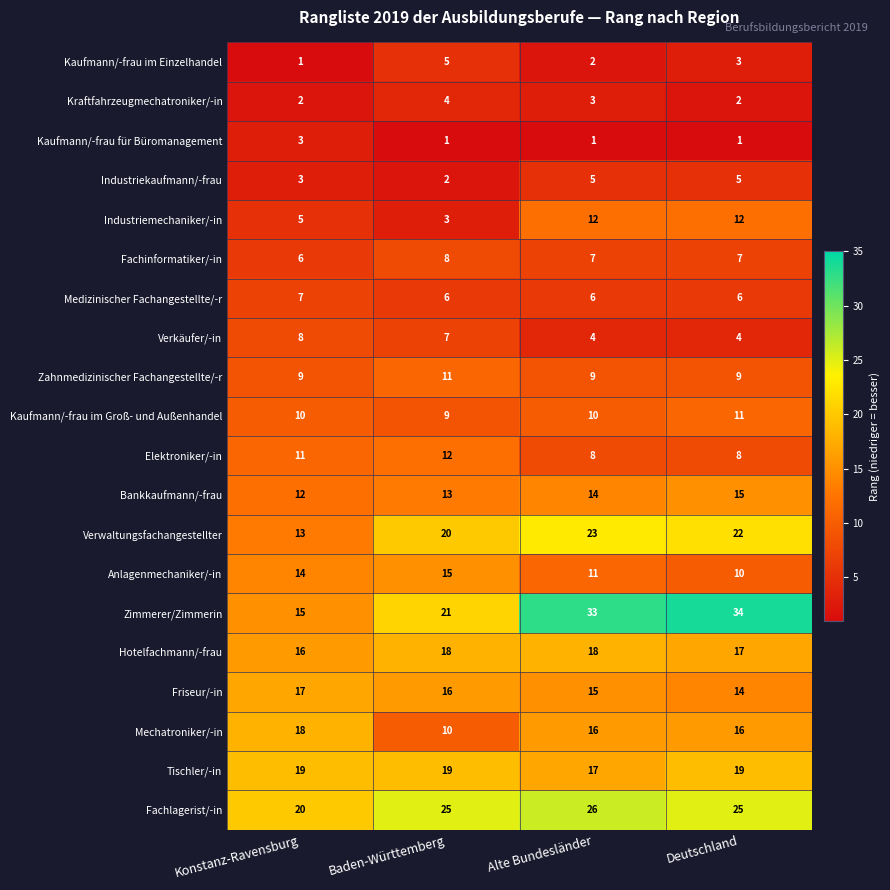

What is the minimum value shown in the chart?

1